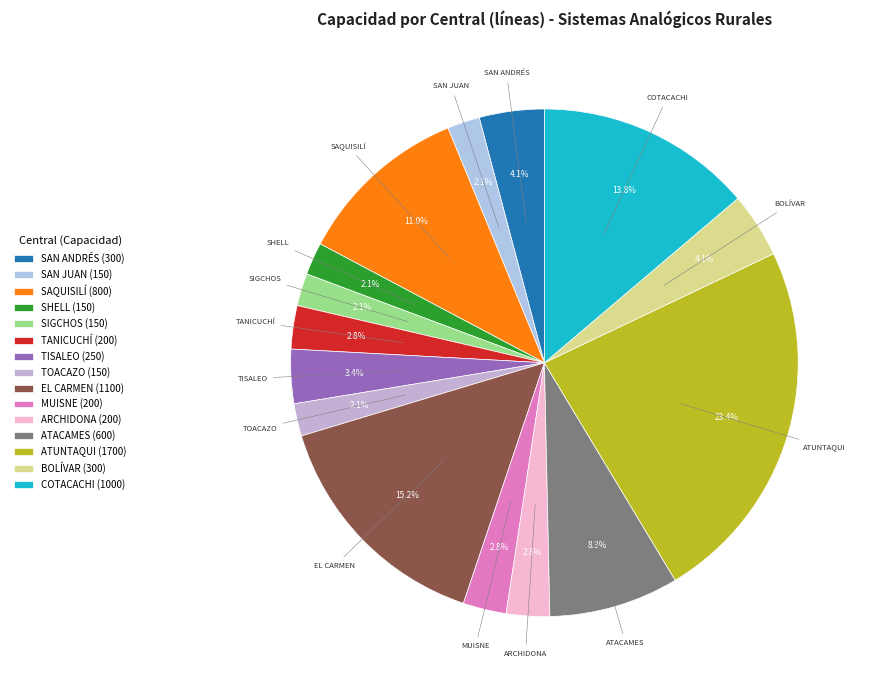

Between TANICUCHÍ and SAN ANDRÉS, which is larger?

SAN ANDRÉS